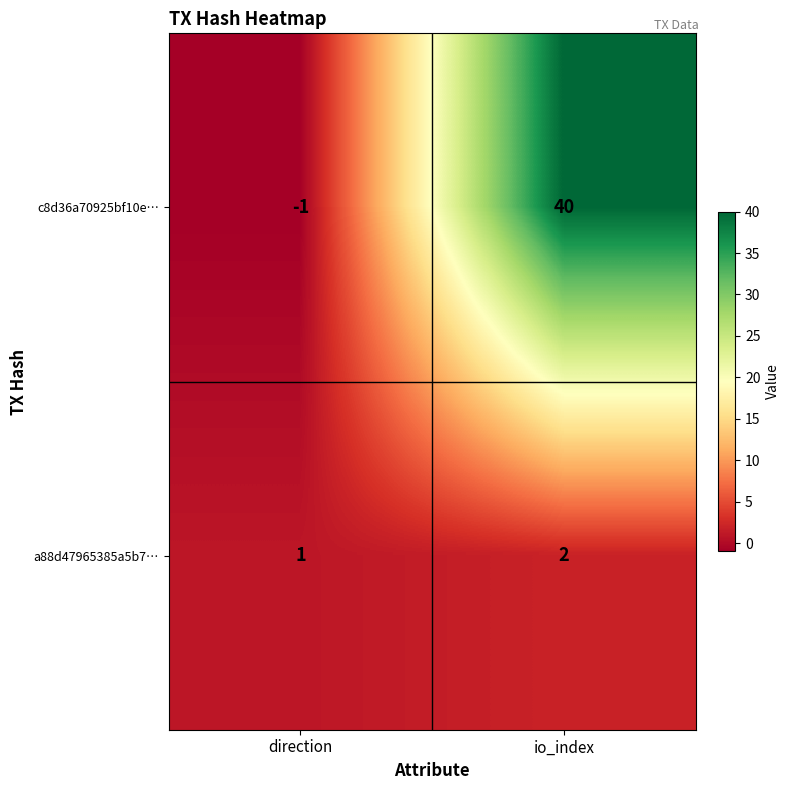

Count the number of data series in this chart.

2